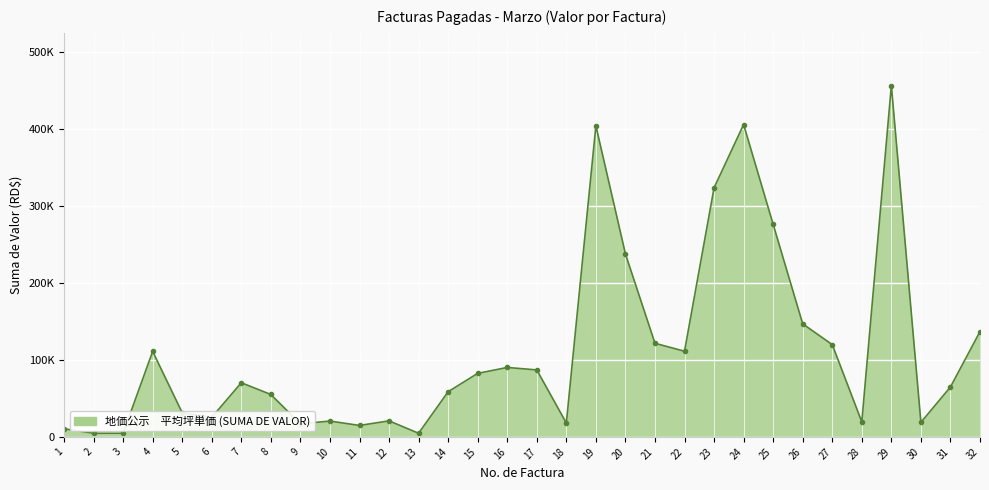

At which label does the data first exceed 70412?

4